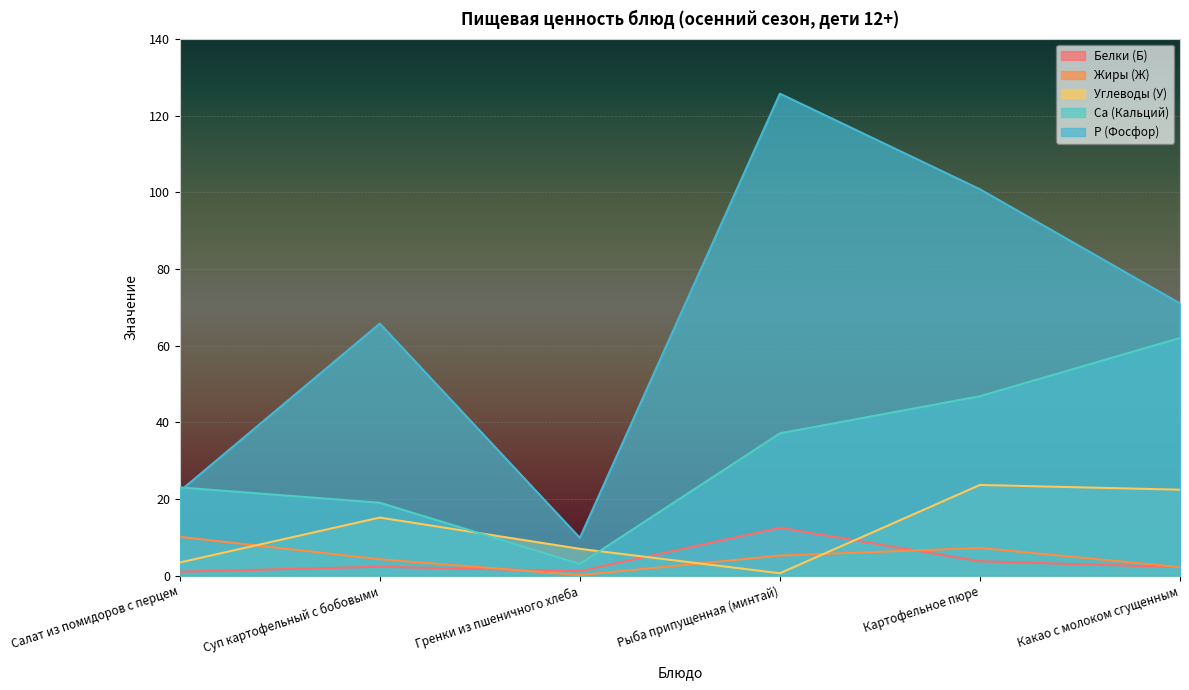

What position from the left is Салат из помидоров с перцем?

1